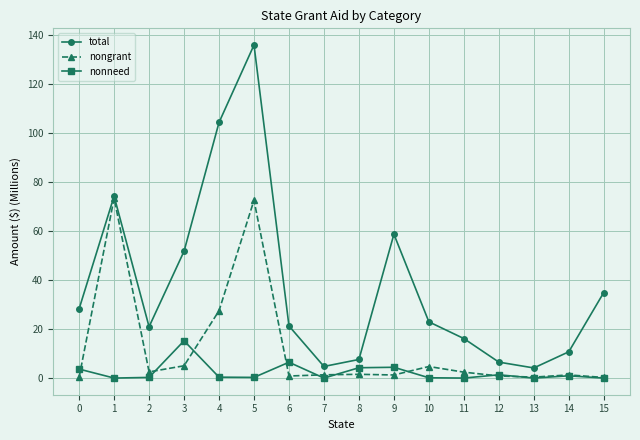

What is the difference between the highest and lowest values at 9?

57.5